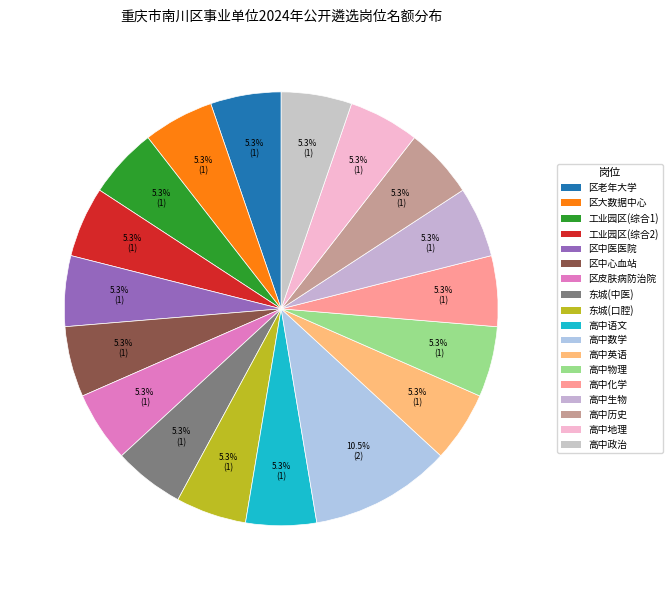

Count the number of slices in the pie.

18